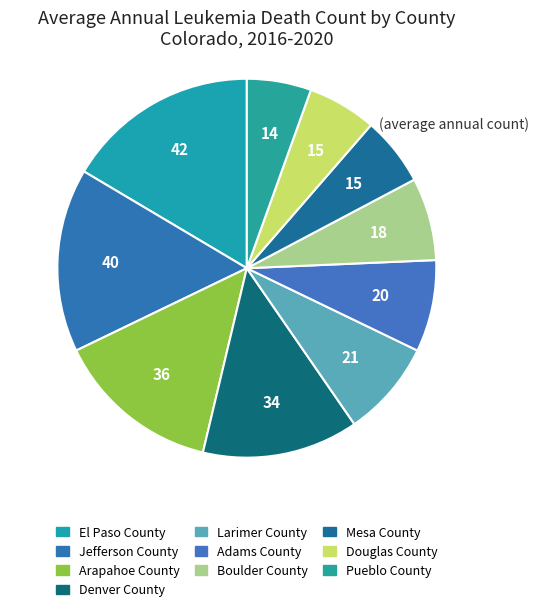

Does Denver County account for over 50% of the chart?

No